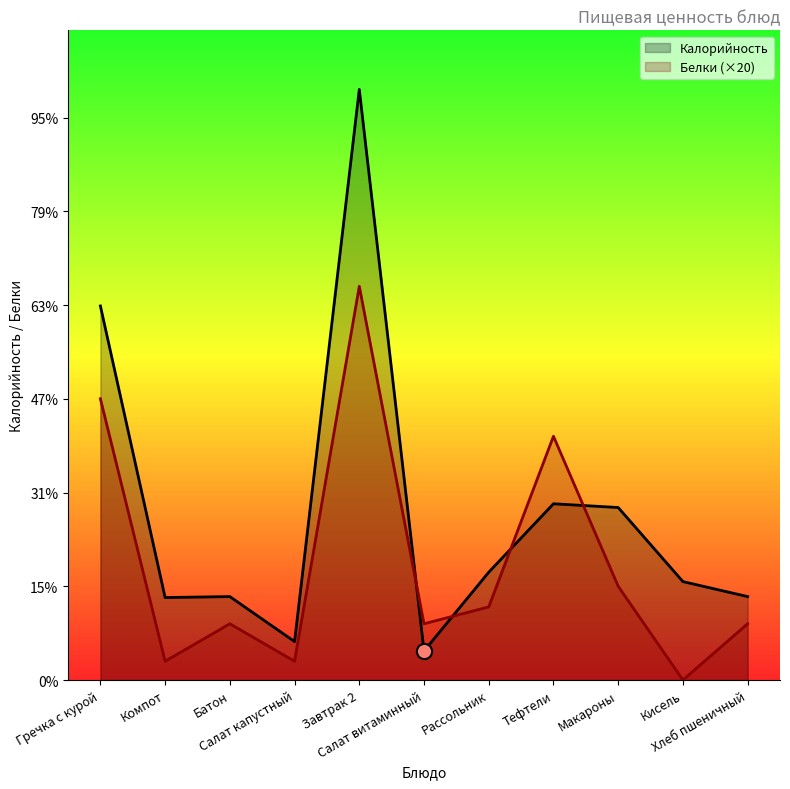

Which series reaches the minimum Y coordinate?

Белки (×20)